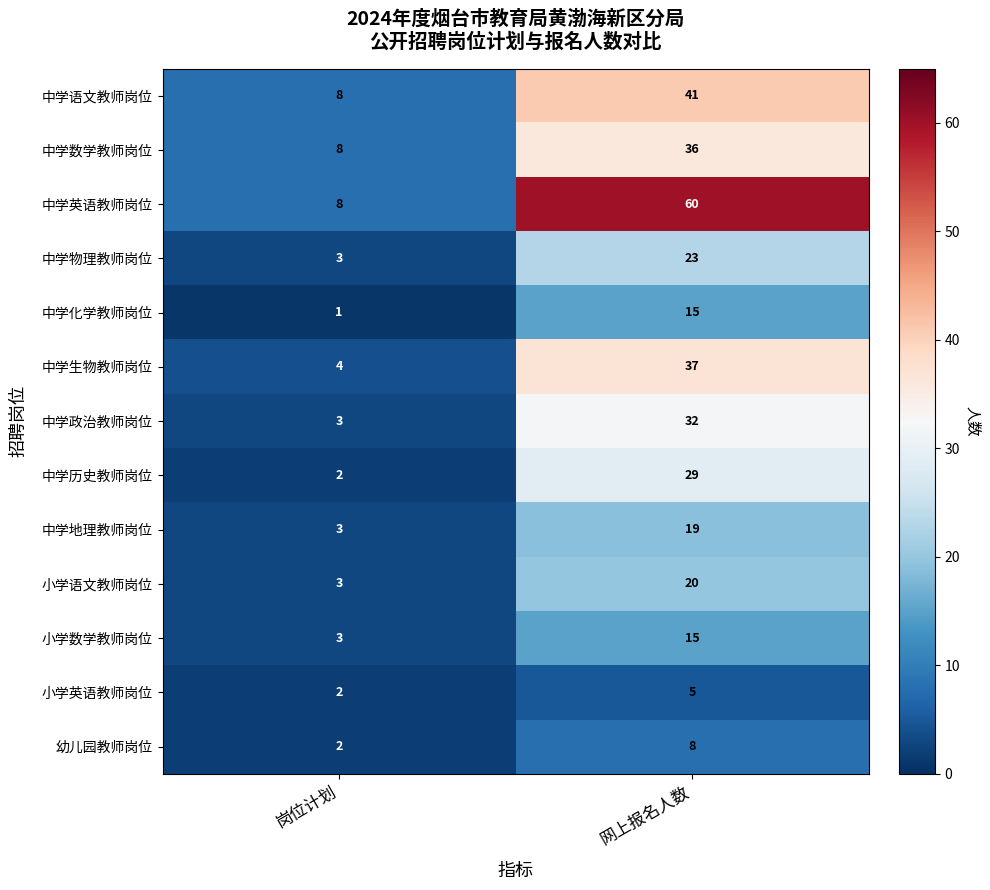

How many data points does each series have?

2